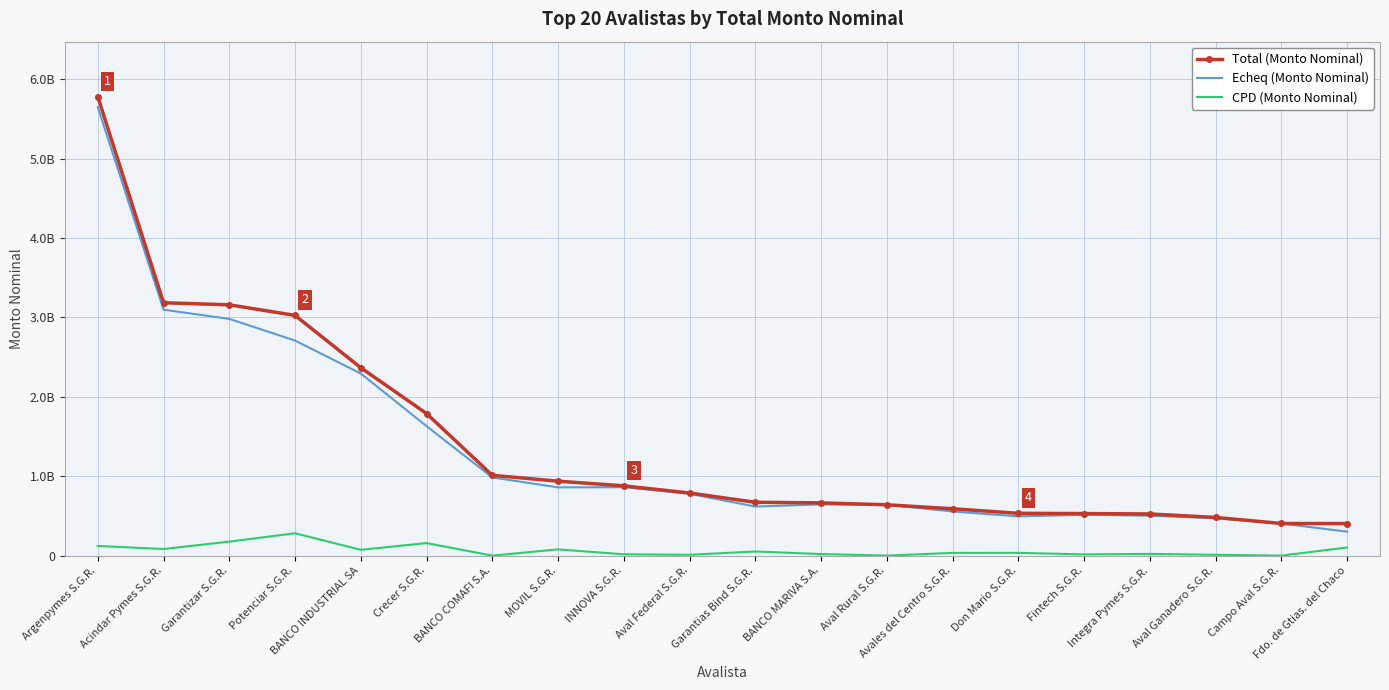

What are all the series names shown in the legend?

Total (Monto Nominal), Echeq (Monto Nominal), CPD (Monto Nominal)